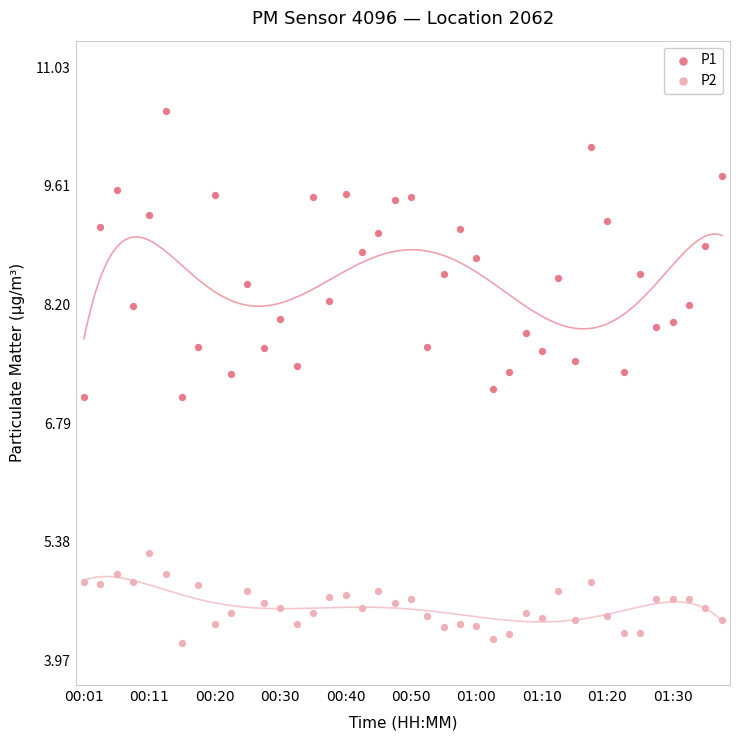

Which series has the largest Y range (max minus min)?

P1